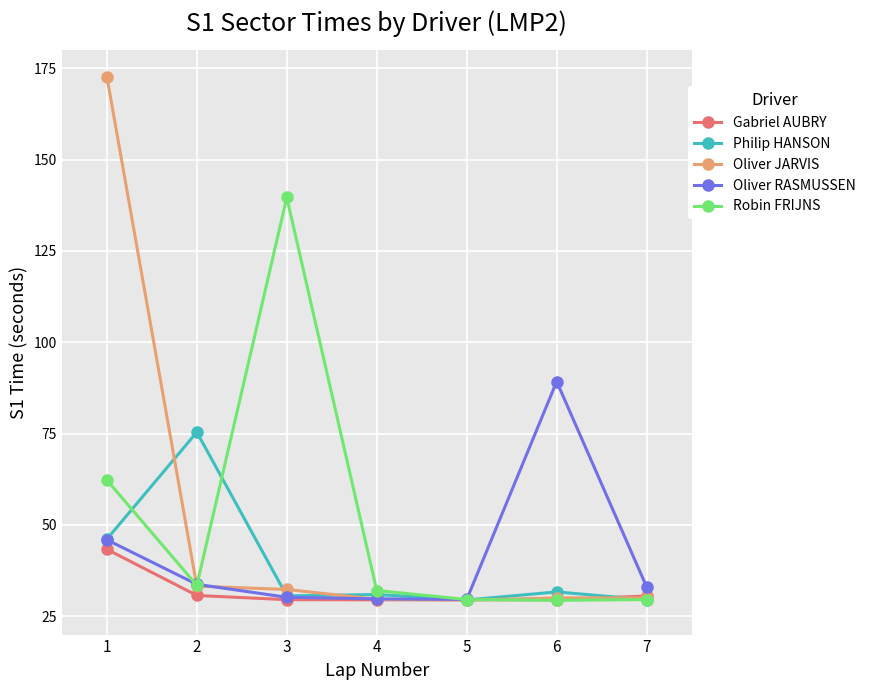

What is the difference between the second highest and second lowest values in the Philip HANSON series?

16.6